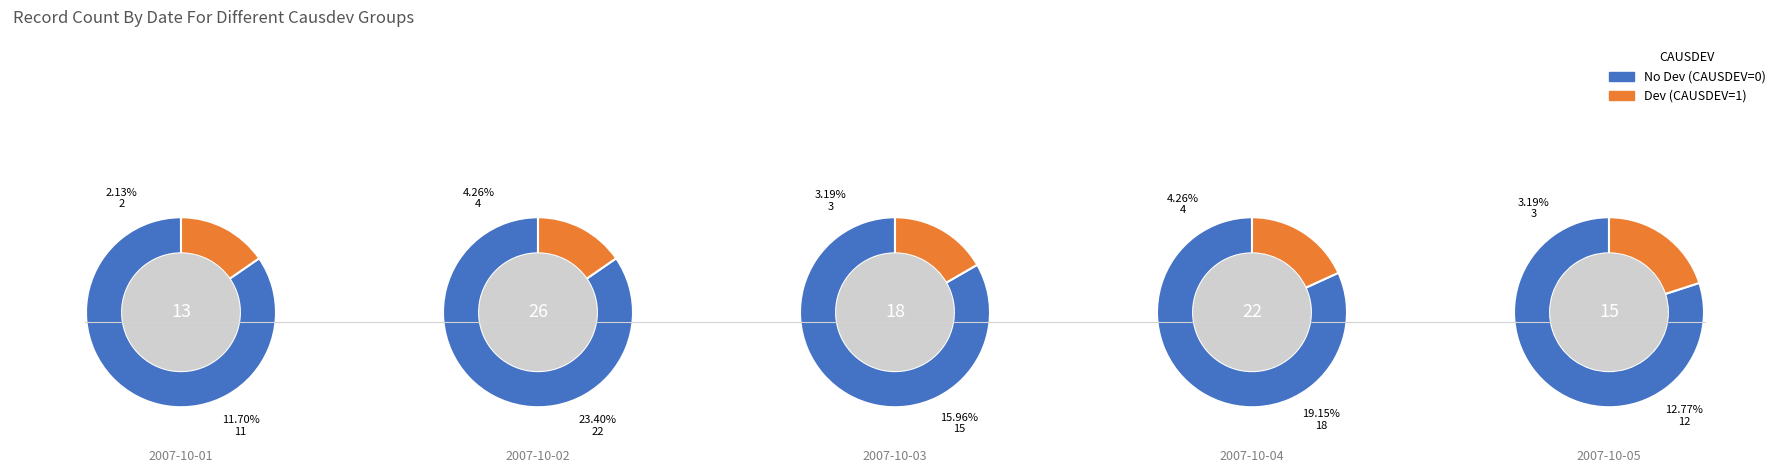

Does 9 account for over 50% of the chart?

No